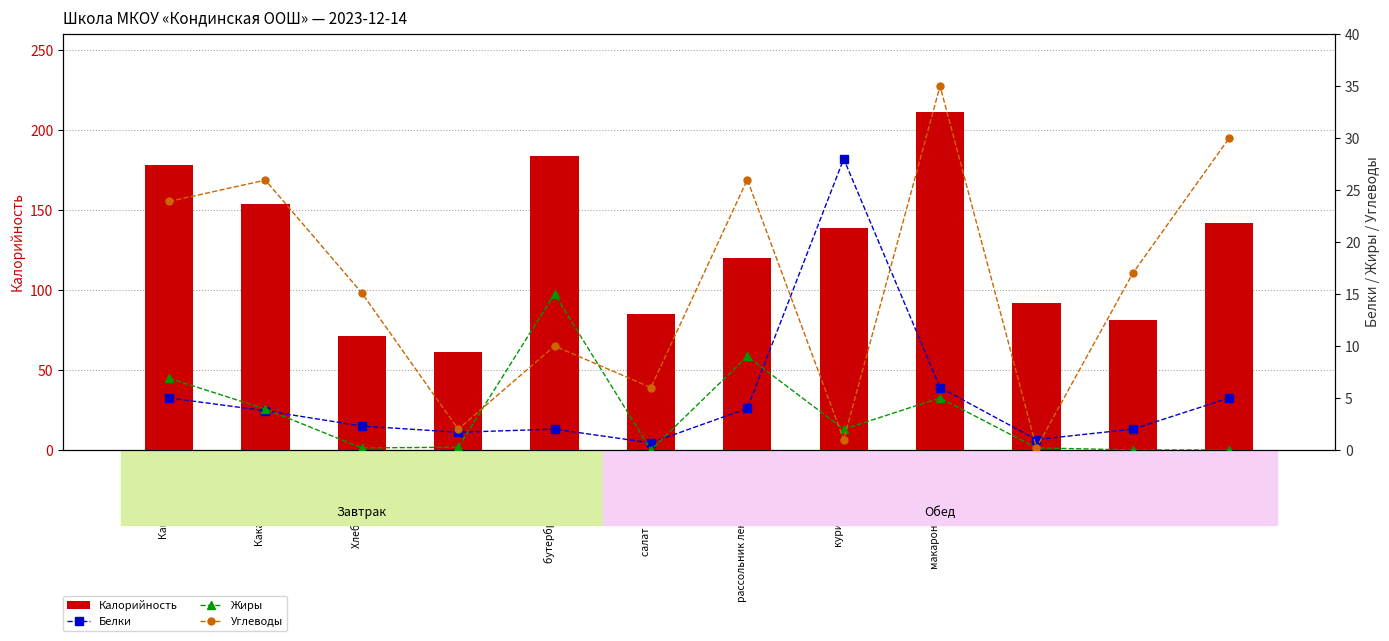

At рассольник ленинградский, list the series in order from smallest to largest.

Белки, Жиры, Углеводы, Калорийность